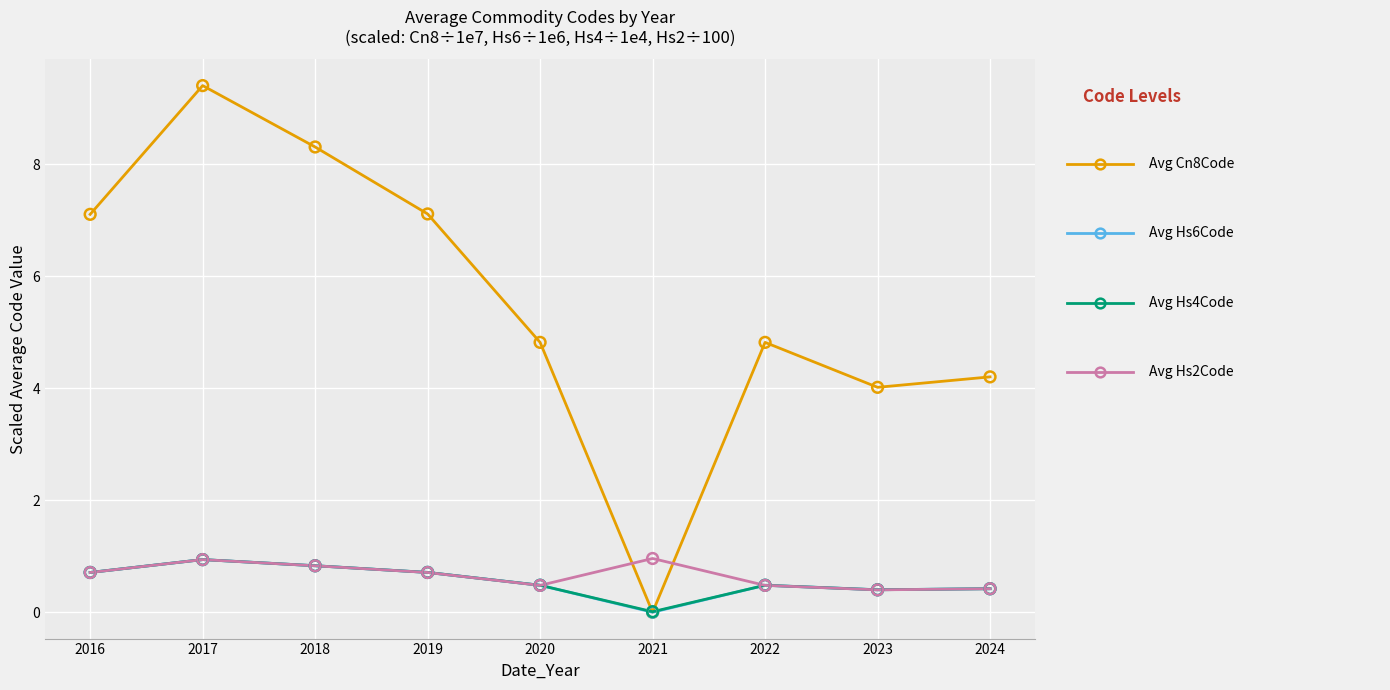

What is the total value across all series at 2024?

5.5